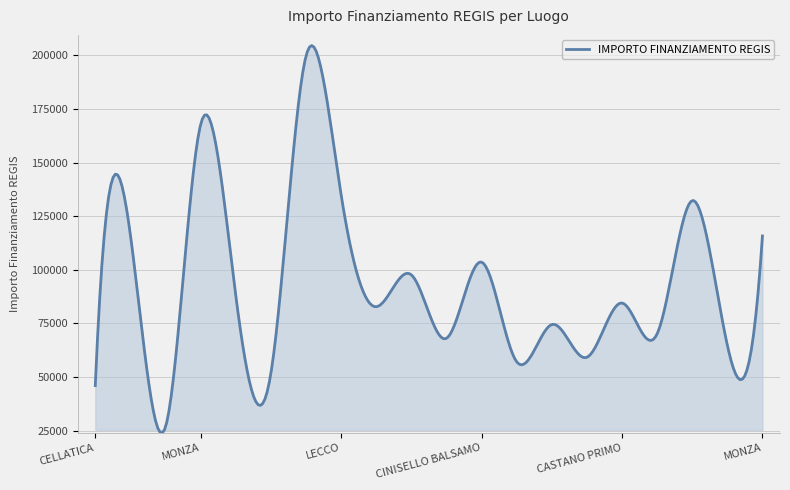

What is the difference between the maximum and minimum values?

180627.1